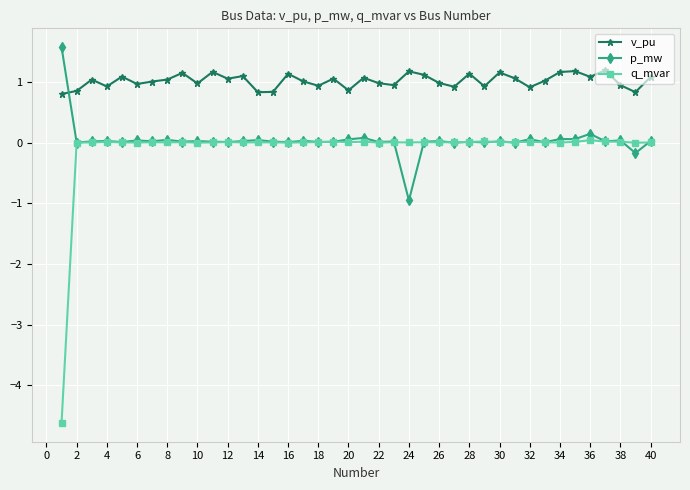

Rank the series by their maximum value, from highest to lowest.

p_mw, v_pu, q_mvar